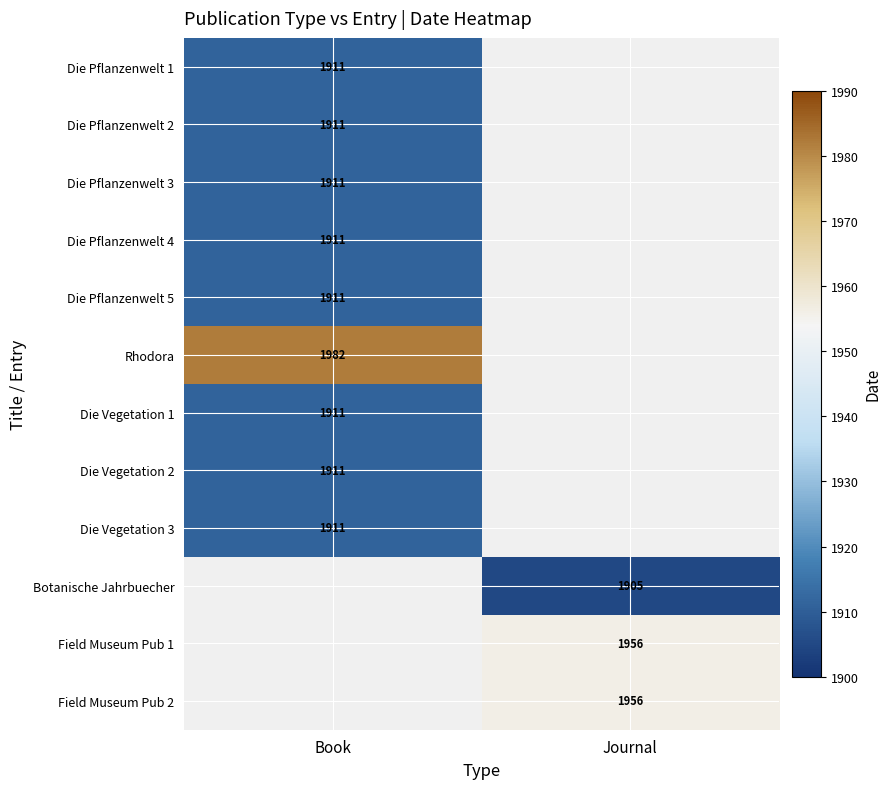

Which has a higher value, Journal or Book?

Book